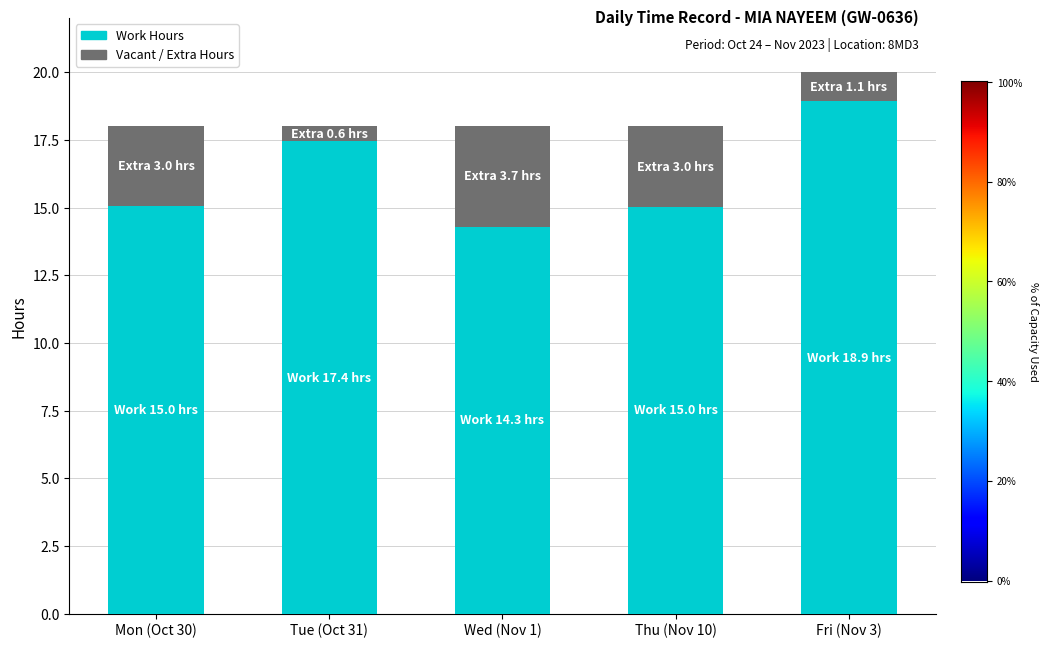

What is the total value across all series at Wed (Nov 1)?

18.0